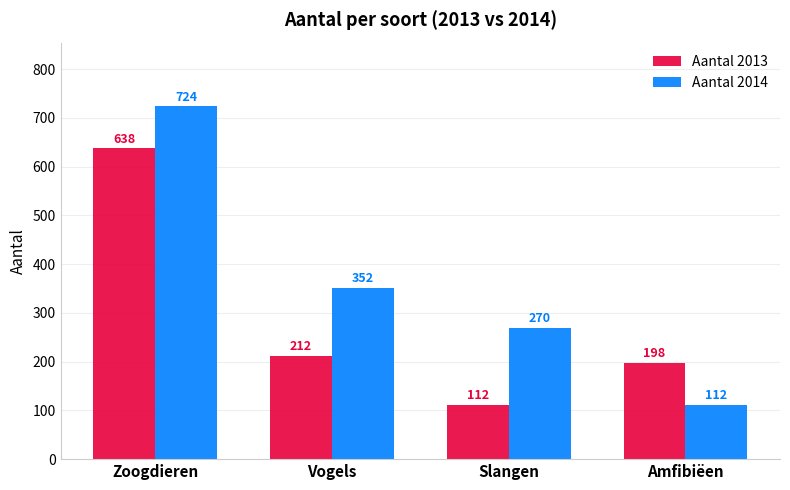

What are all the series names shown in the legend?

Aantal 2013, Aantal 2014